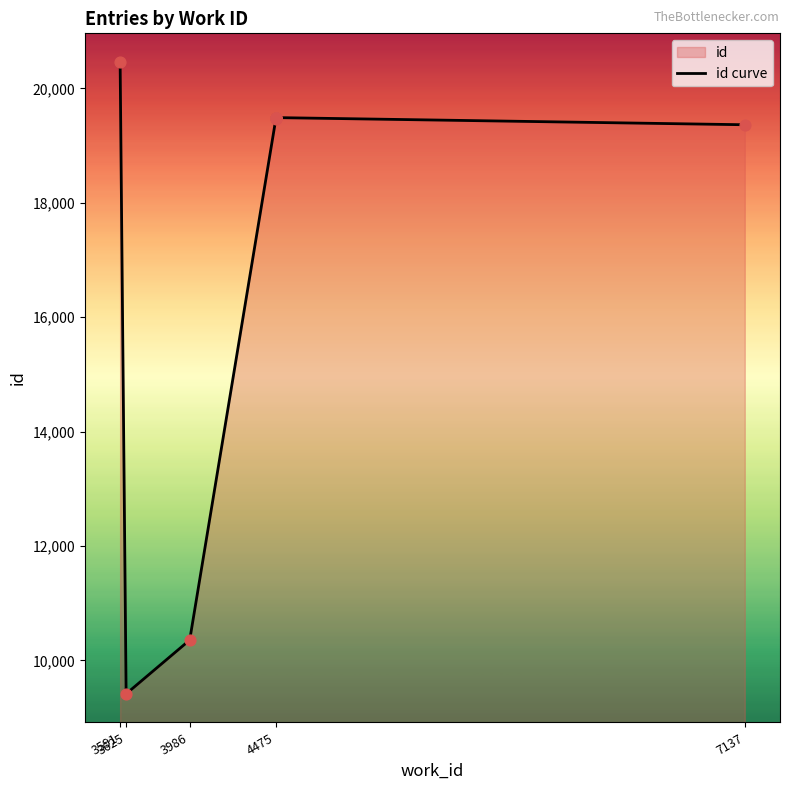

Approximately how many times larger is the value at 4475 compared to 3986?

1.9